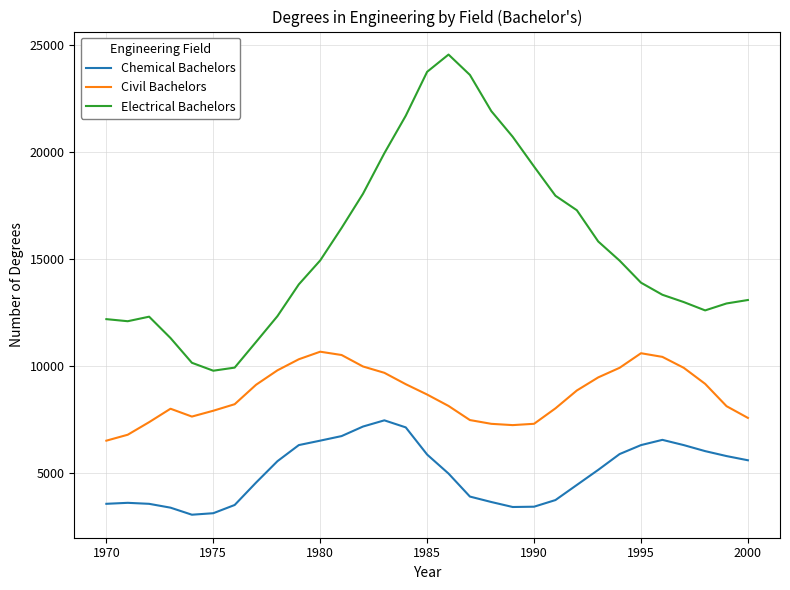

True or false: Civil Bachelors and Chemical Bachelors cross at least once.

False